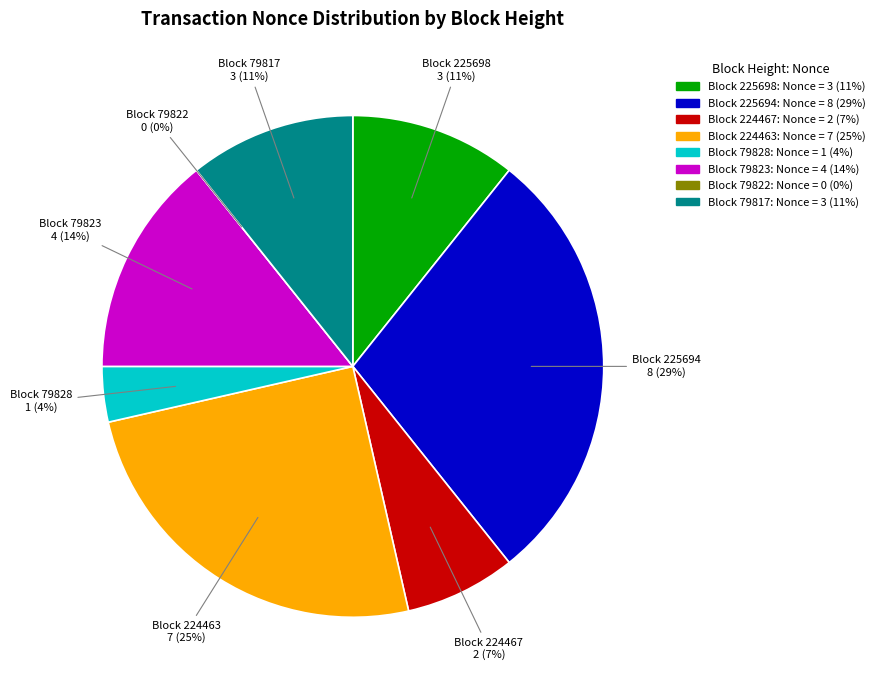

Rank the categories by value from highest to lowest.

225694, 224463, 79823, 225698, 79817, 224467, 79828, 79822